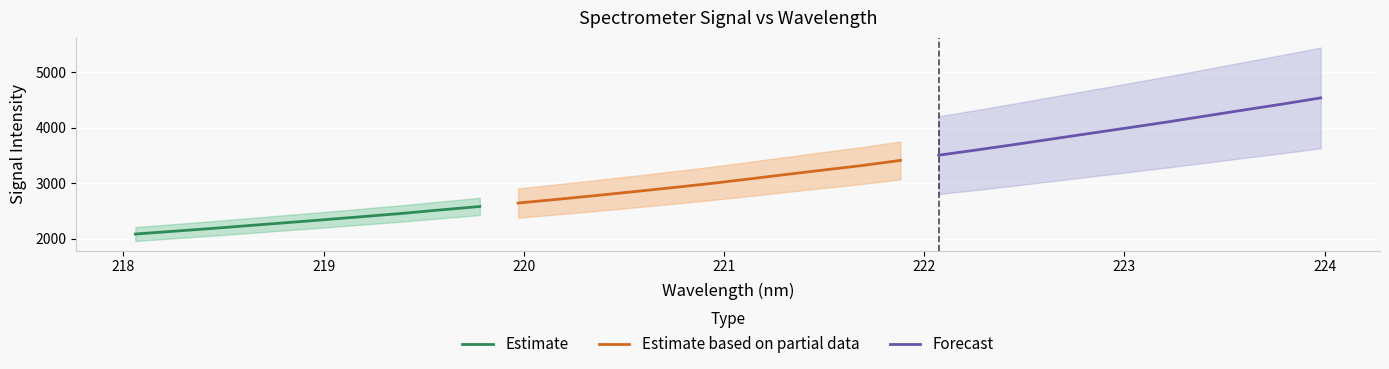

Between 219.0156 and 223.9802, which is larger?

223.9802